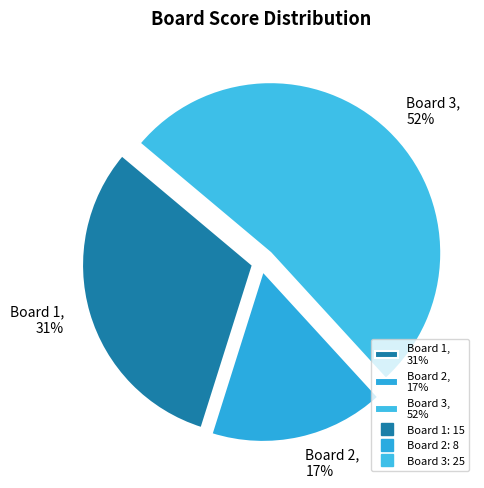

Is the sum of Board 1, 31% and Board 3, 52% greater than half?

Yes